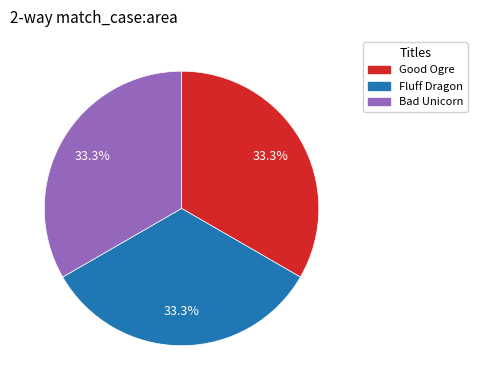

To the nearest percent, what percentage of the pie is Good Ogre?

33%